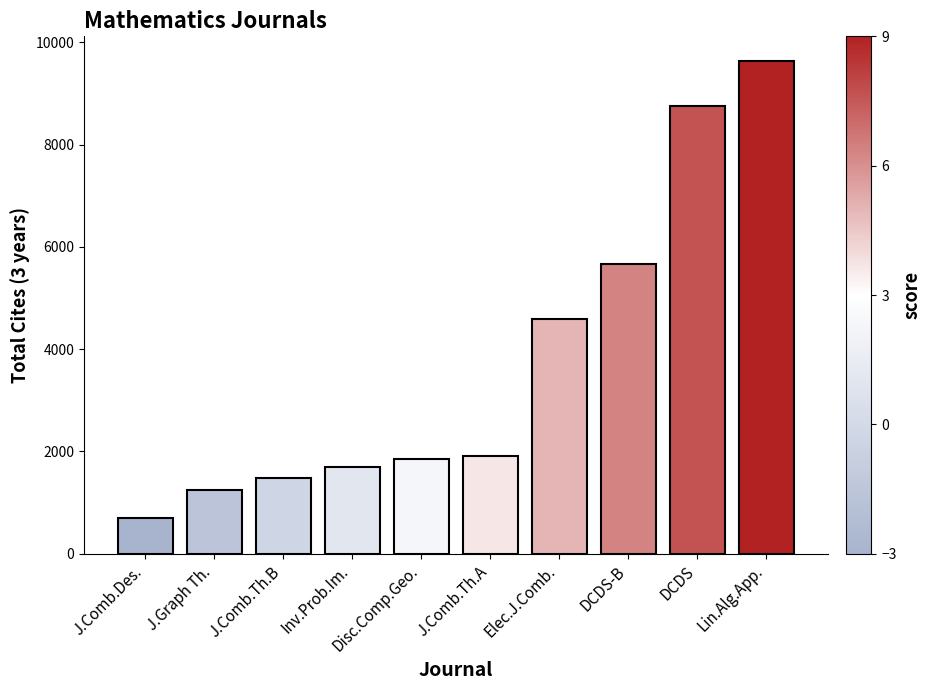

Reading left to right, extract all data points from this chart.

703	1252	1473	1704	1842	1912	4597	5673	8745	9634